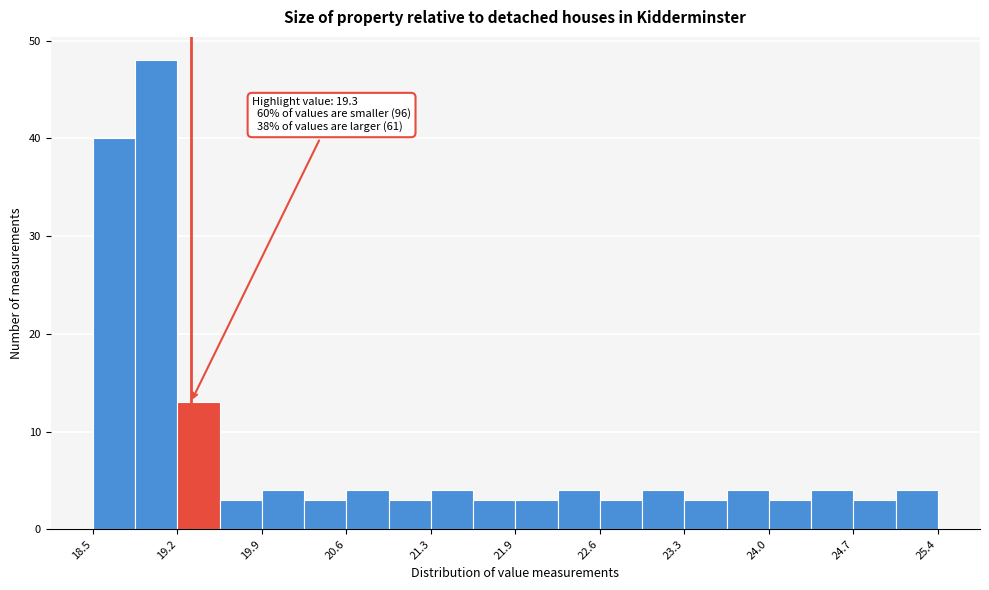

Around what value on the x-axis is the tallest bar? Give the approximate position of its centre, as read against the axis.

19.0